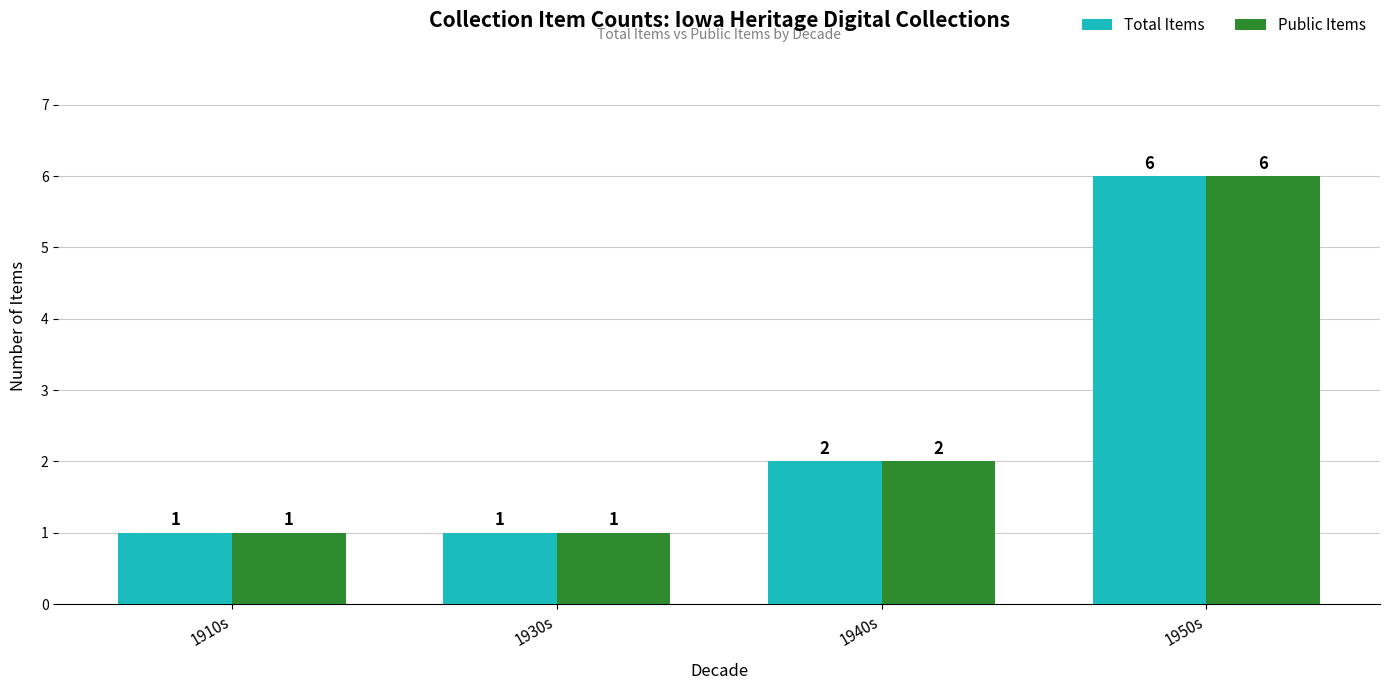

Read the Public Items value at 1950s.

6